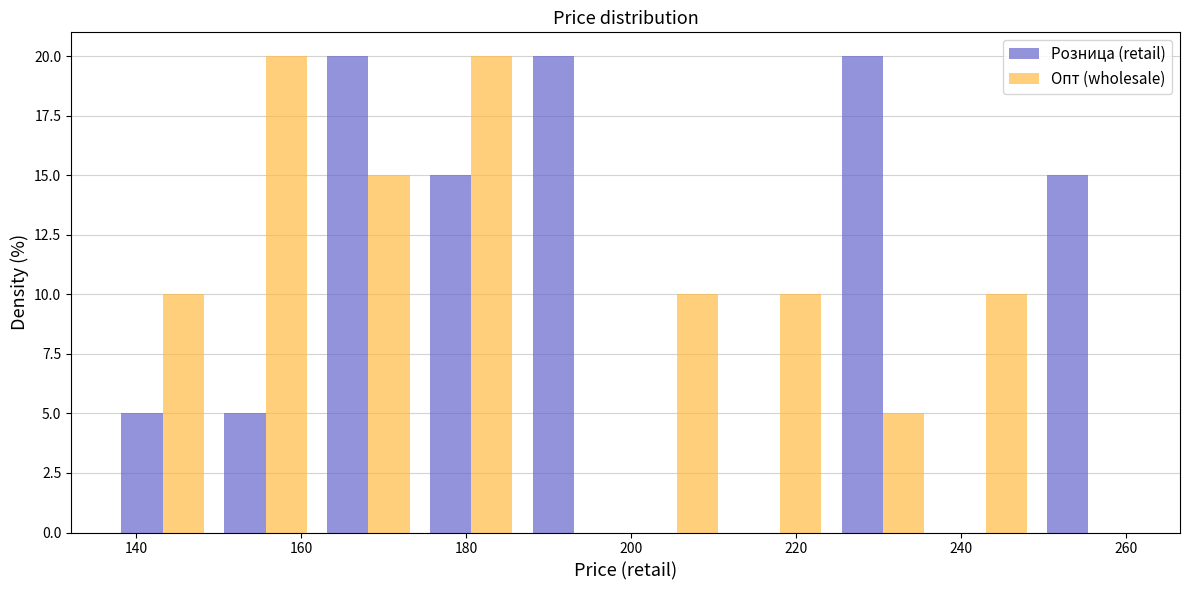

Reading left to right, transcribe this chart: for each range on the x-axis, give the height of each series' bar. Neither the bar edges nor the heights are printed on the chart, so give them approximately, as read against the axes.

136 to 150: Розница (retail)=5	Опт (wholesale)=10
150 to 162: Розница (retail)=5	Опт (wholesale)=20
162 to 174: Розница (retail)=20	Опт (wholesale)=15
174 to 186: Розница (retail)=15	Опт (wholesale)=20
186 to 200: Розница (retail)=20	Опт (wholesale)=0
200 to 212: Розница (retail)=0	Опт (wholesale)=10
212 to 224: Розница (retail)=0	Опт (wholesale)=10
224 to 236: Розница (retail)=20	Опт (wholesale)=5
236 to 250: Розница (retail)=0	Опт (wholesale)=10
250 to 262: Розница (retail)=15	Опт (wholesale)=0